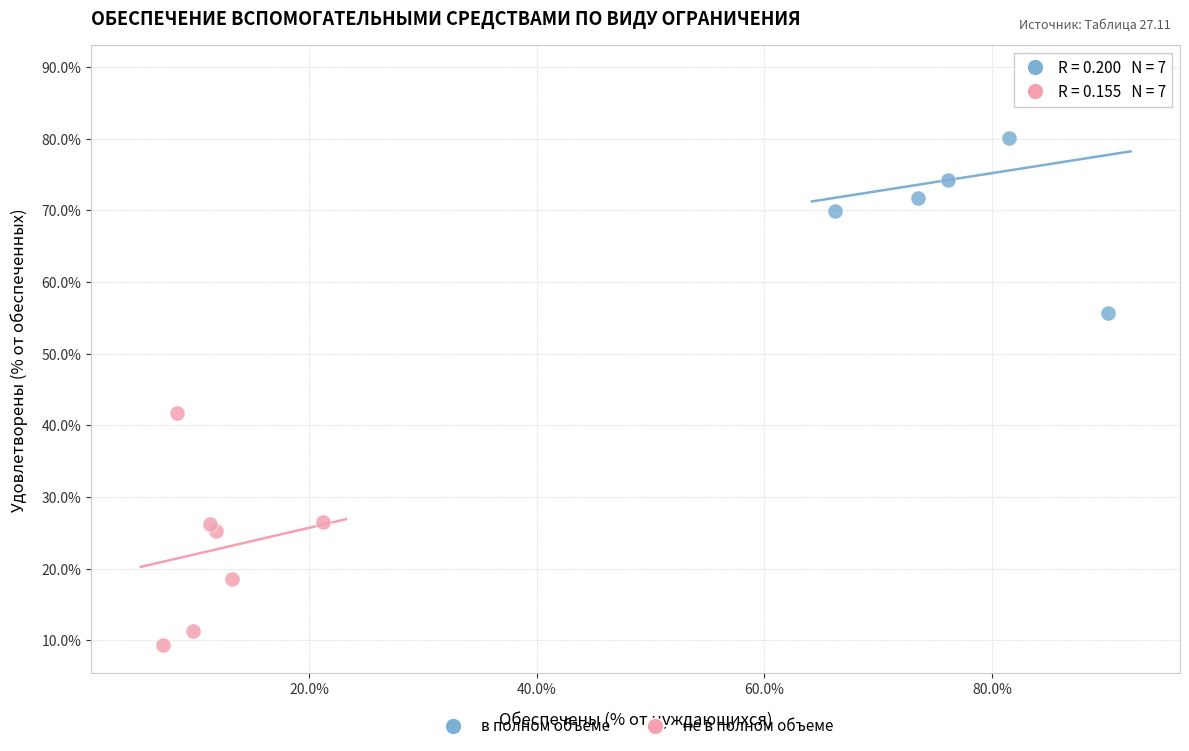

What are all the series names shown in the legend?

в полном объеме, не в полном объеме